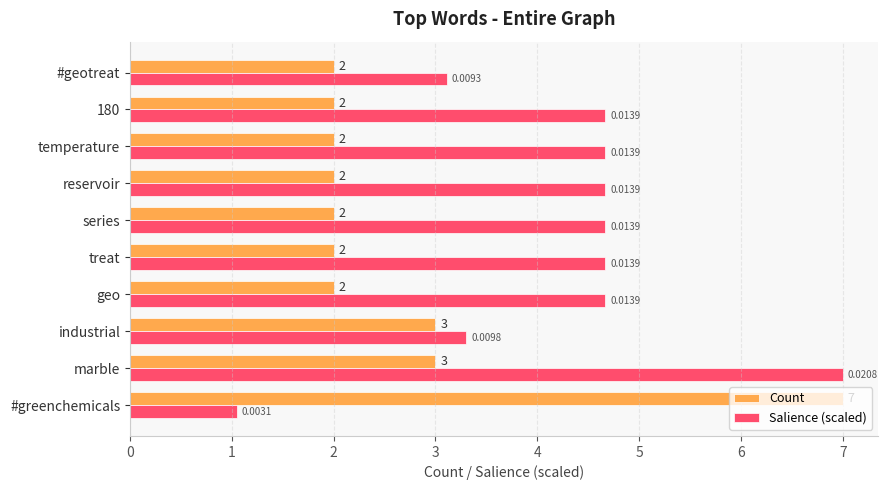

What is the total value across all series at marble?

10.0